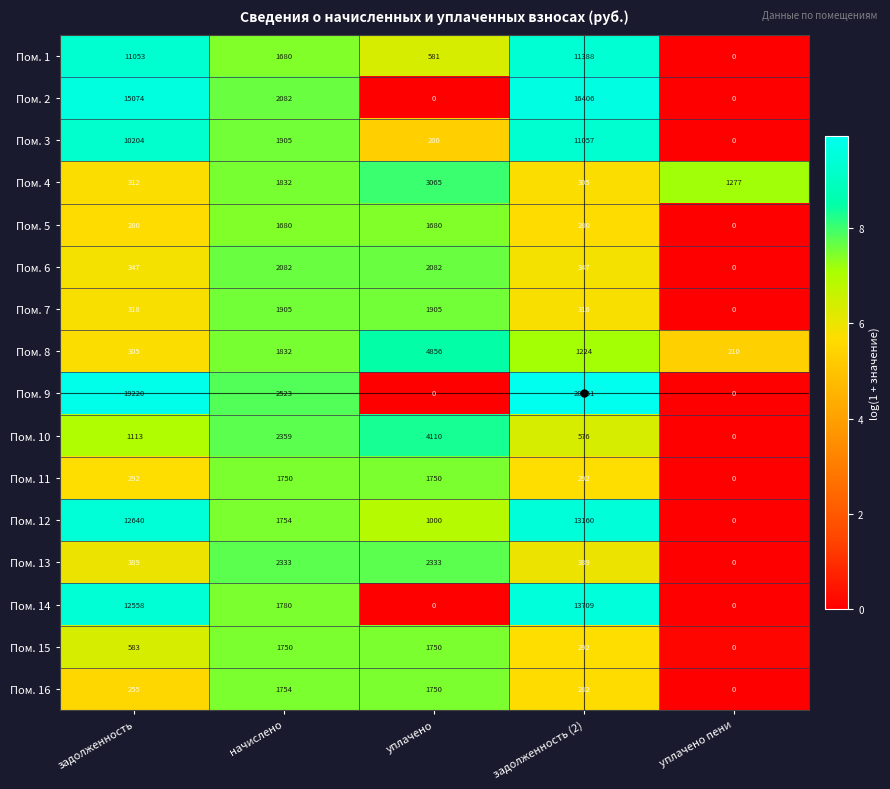

What is the total value across all series at уплачено пени?

1487